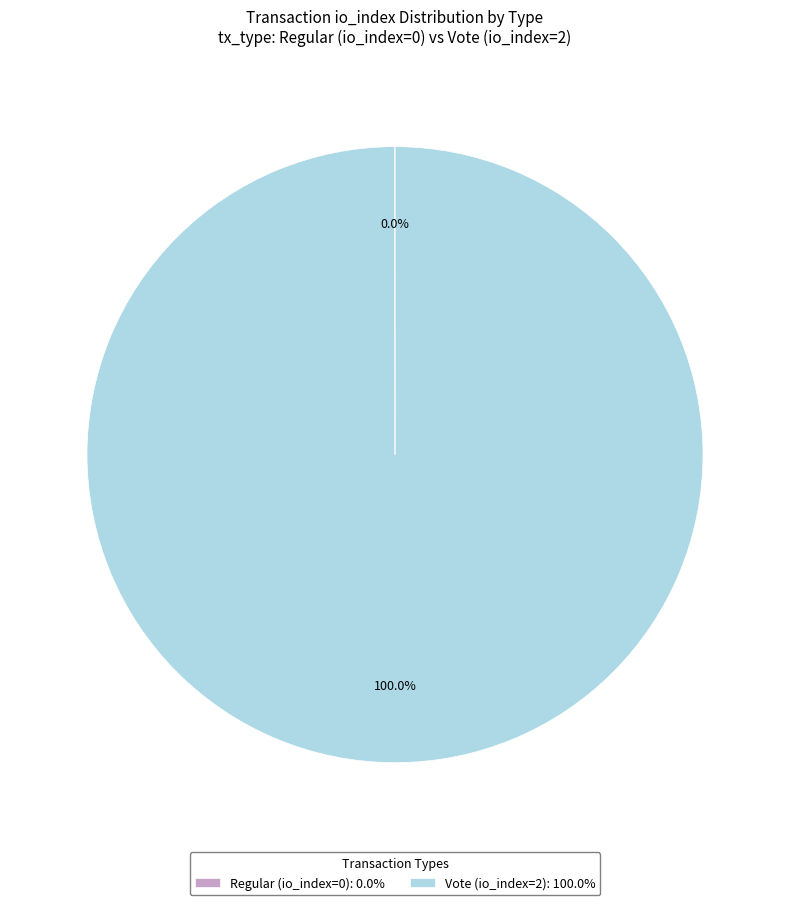

Does Vote (io_index=2) represent more than half of the total?

Yes